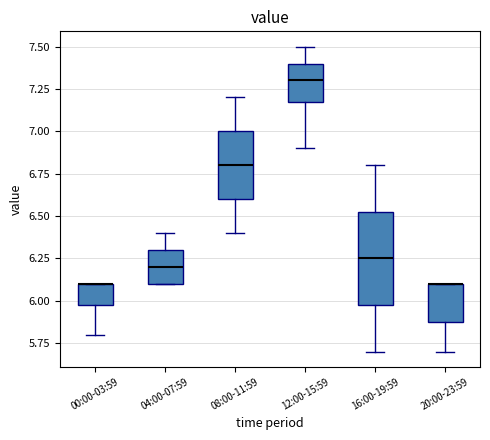

Reading left to right, transcribe this box plot: for each box, give where its median line is, the range the box spans, and where its two whiskers end, as read against the y-axis. The values are not printed on the chart, so give them approximately, as read against the axis.

00:00-03:59: median 6.10 (drawn on the box's upper edge), box 6.00 to 6.10, whiskers 5.80 to 6.10
04:00-07:59: median 6.20, box 6.10 to 6.30, whiskers 6.10 to 6.40
08:00-11:59: median 6.80, box 6.60 to 7.00, whiskers 6.40 to 7.20
12:00-15:59: median 7.30, box 7.20 to 7.40, whiskers 6.90 to 7.50
16:00-19:59: median 6.25, box 6.00 to 6.55, whiskers 5.70 to 6.80
20:00-23:59: median 6.10 (drawn on the box's upper edge), box 5.90 to 6.10, whiskers 5.70 to 6.10